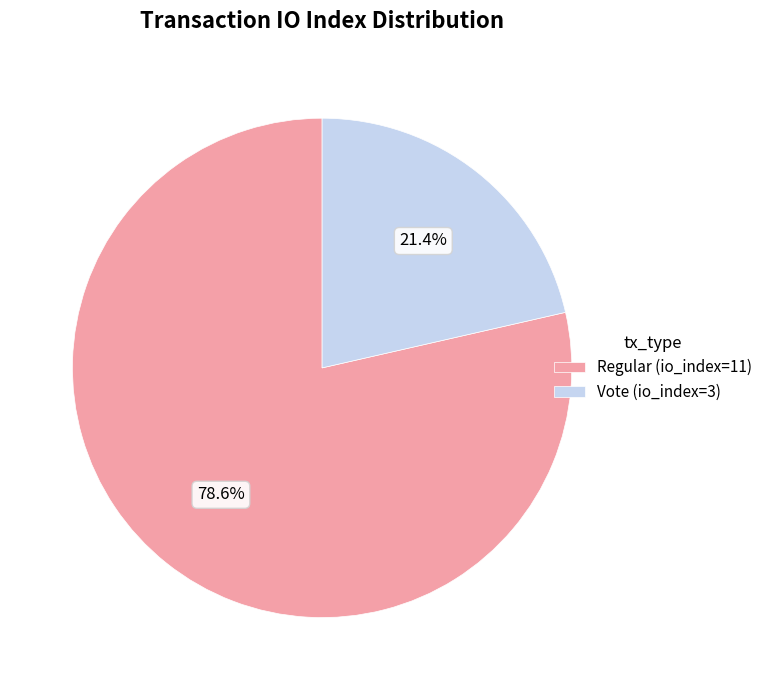

What percentage is the Regular (io_index=11) slice, to the nearest percent?

79%